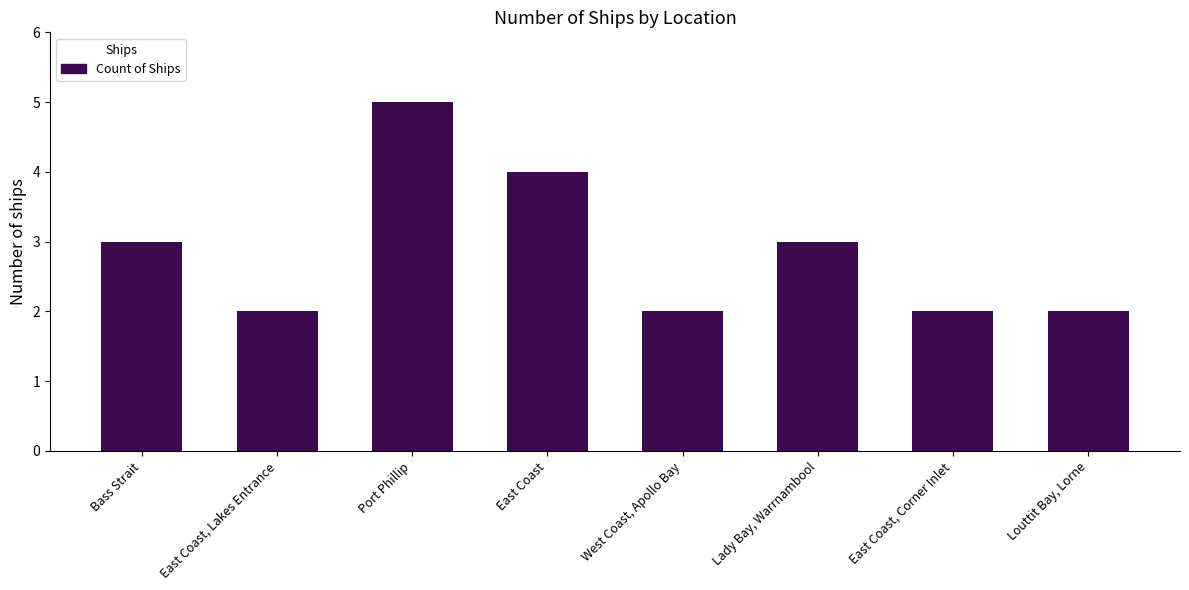

Reading left to right, list all the values displayed in this chart.

Bass Strait=3	East Coast, Lakes Entrance=2	Port Phillip=5	East Coast=4	West Coast, Apollo Bay=2	Lady Bay, Warrnambool=3	East Coast, Corner Inlet=2	Louttit Bay, Lorne=2